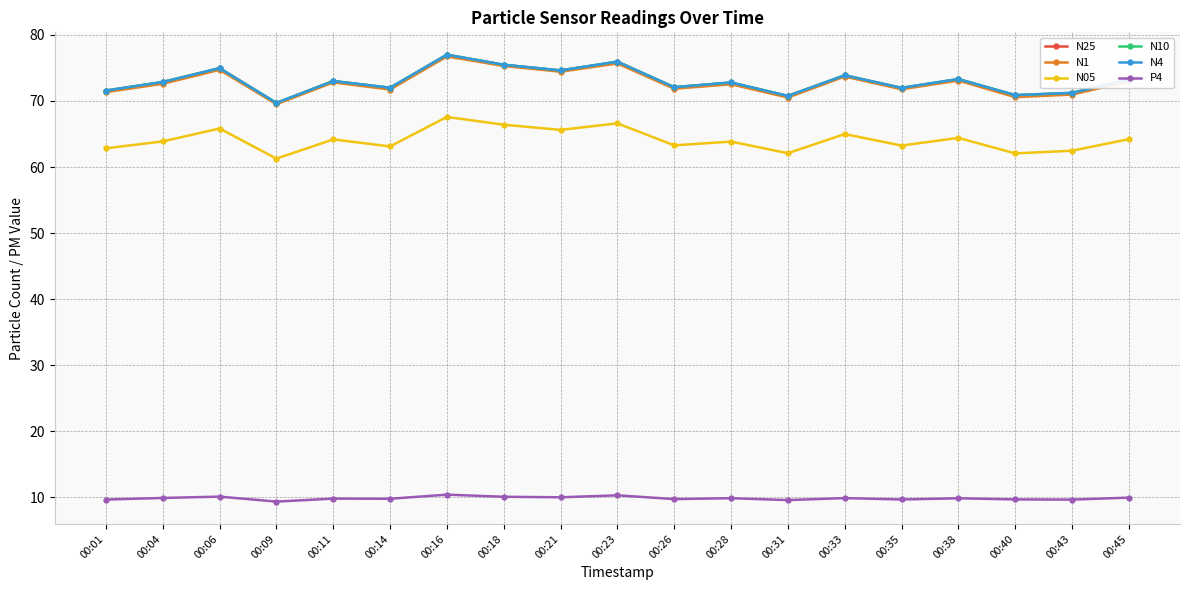

Reading left to right, transcribe all the data shown in this chart.

N25: 00:01=71.6	00:04=72.8	00:06=74.9	00:09=69.7	00:11=73.0	00:14=72.0	00:16=77.0	00:18=75.5	00:21=74.6	00:23=75.9	00:26=72.1	00:28=72.8	00:31=70.8	00:33=73.9	00:35=72.0	00:38=73.3	00:40=70.9	00:43=71.2	00:45=73.2
N1: 00:01=71.3	00:04=72.6	00:06=74.7	00:09=69.5	00:11=72.8	00:14=71.7	00:16=76.7	00:18=75.3	00:21=74.4	00:23=75.7	00:26=71.8	00:28=72.5	00:31=70.5	00:33=73.7	00:35=71.8	00:38=73.1	00:40=70.6	00:43=71.0	00:45=73.0
N05: 00:01=62.8	00:04=63.9	00:06=65.8	00:09=61.3	00:11=64.2	00:14=63.1	00:16=67.6	00:18=66.4	00:21=65.6	00:23=66.6	00:26=63.3	00:28=63.9	00:31=62.1	00:33=65.0	00:35=63.2	00:38=64.4	00:40=62.1	00:43=62.5	00:45=64.2
N10: 00:01=71.6	00:04=72.9	00:06=75.0	00:09=69.7	00:11=73.0	00:14=72.0	00:16=77.0	00:18=75.5	00:21=74.6	00:23=76.0	00:26=72.1	00:28=72.8	00:31=70.8	00:33=73.9	00:35=72.0	00:38=73.3	00:40=70.9	00:43=71.2	00:45=73.2
N4: 00:01=71.6	00:04=72.9	00:06=75.0	00:09=69.7	00:11=73.0	00:14=72.0	00:16=77.0	00:18=75.5	00:21=74.6	00:23=76.0	00:26=72.1	00:28=72.8	00:31=70.8	00:33=73.9	00:35=72.0	00:38=73.3	00:40=70.9	00:43=71.2	00:45=73.2
P4: 00:01=9.7	00:04=9.9	00:06=10.1	00:09=9.3	00:11=9.8	00:14=9.8	00:16=10.4	00:18=10.1	00:21=10.0	00:23=10.3	00:26=9.7	00:28=9.8	00:31=9.6	00:33=9.9	00:35=9.7	00:38=9.8	00:40=9.7	00:43=9.6	00:45=9.9